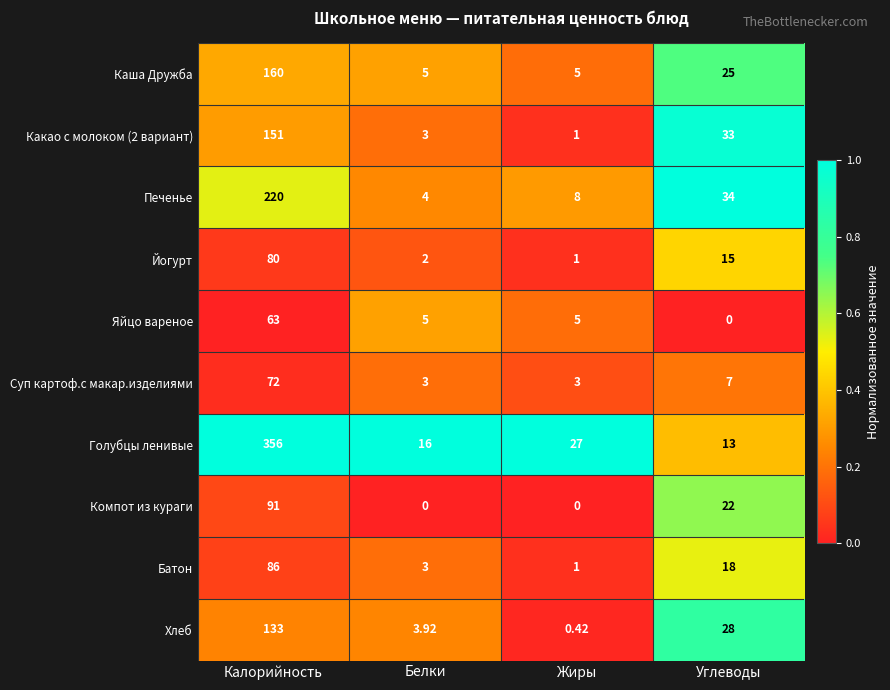

What is the total value across all series at Углеводы?

195.0